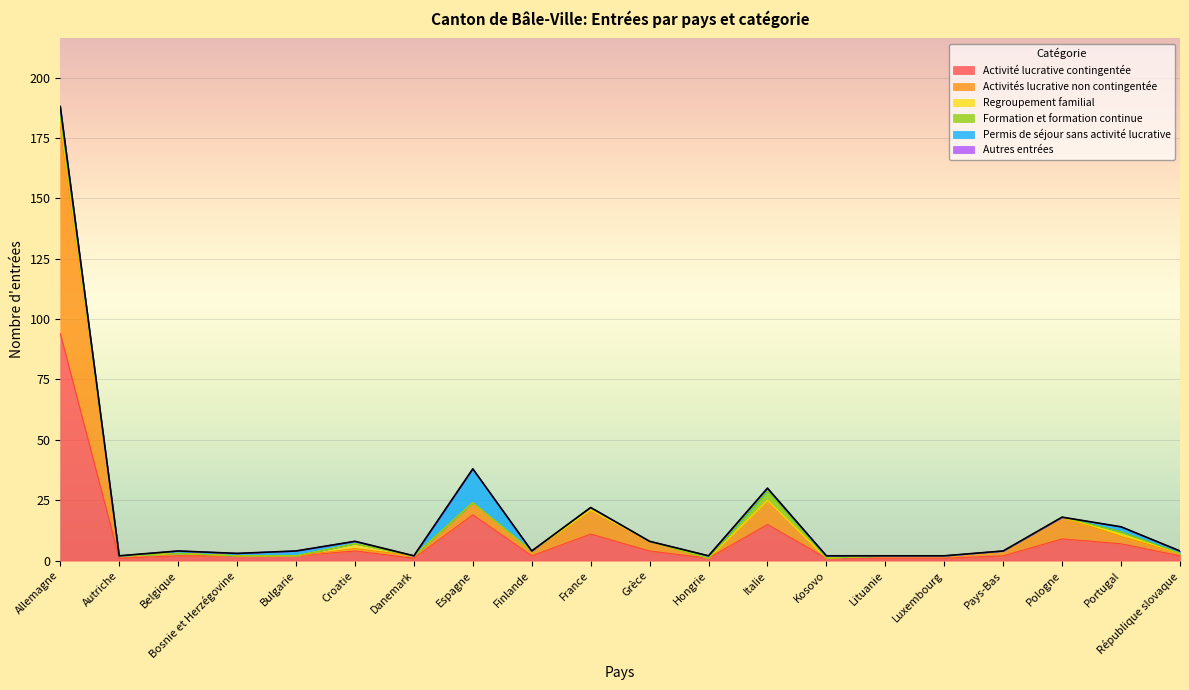

What are all the series names shown in the legend?

Activité lucrative contingentée, Activités lucrative non contingentée, Regroupement familial, Formation et formation continue, Permis de séjour sans activité lucrative, Autres entrées